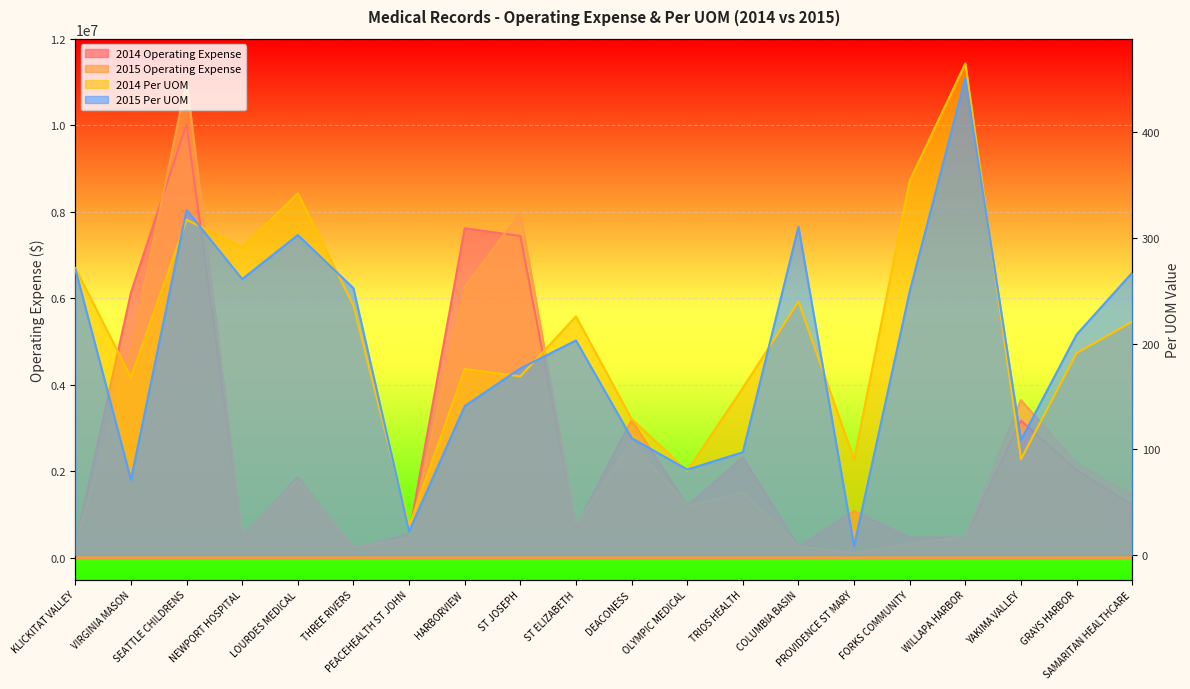

What is the sum of all 2015 Per UOM values?

3920.7